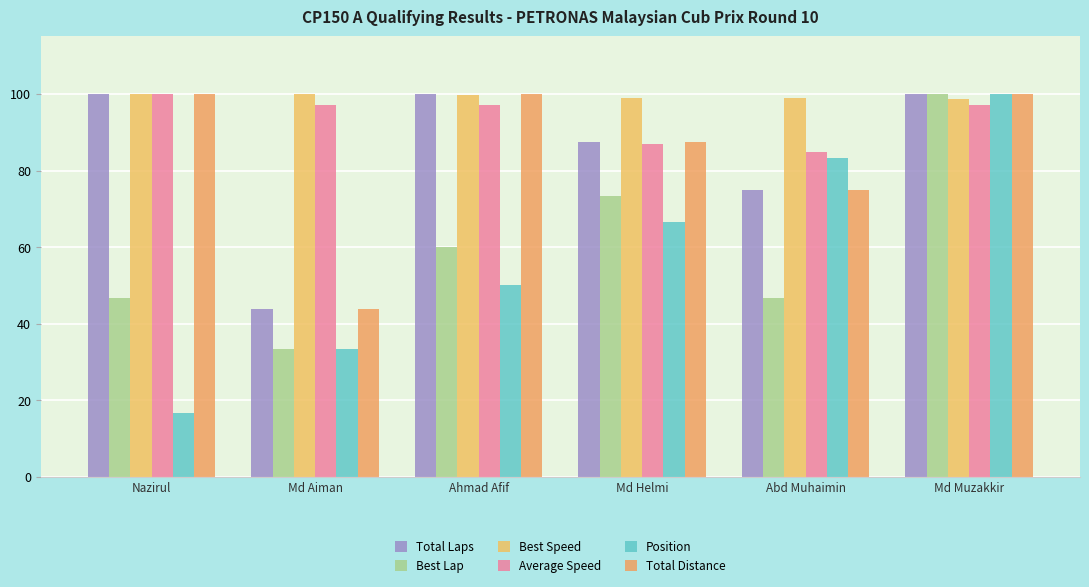

What is the sum of the Position values at Ahmad Afif and Md Helmi?

116.7